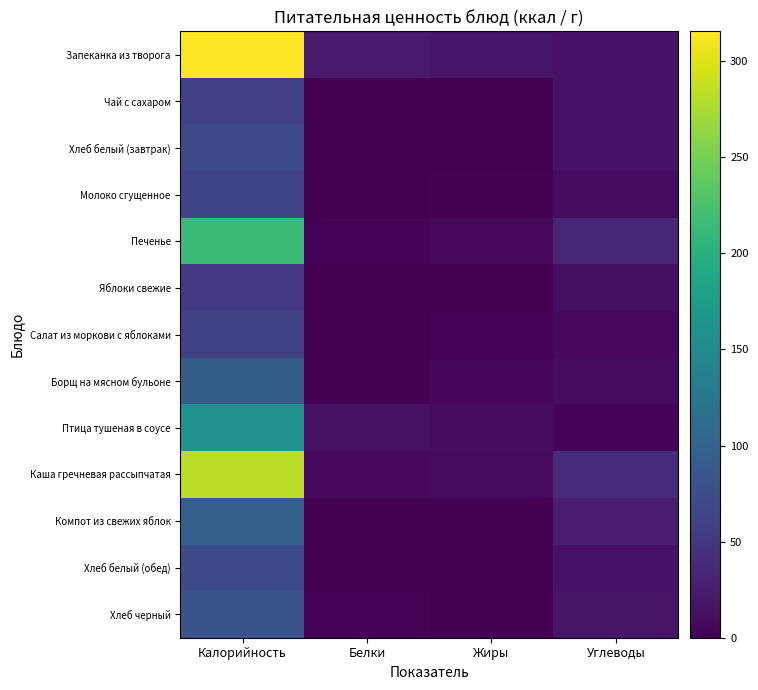

Reading left to right, list all the values displayed in this chart.

Запеканка из творога: Калорийность=315.6	Белки=23.0	Жиры=18.0	Углеводы=15.0
Чай с сахаром: Калорийность=60.0	Белки=0.0	Жиры=0.0	Углеводы=15.0
Хлеб белый (завтрак): Калорийность=73.0	Белки=0.8	Жиры=1.0	Углеводы=15.2
Молоко сгущенное: Калорийность=66.0	Белки=1.0	Жиры=2.0	Углеводы=11.0
Печенье: Калорийность=215.6	Белки=3.5	Жиры=7.6	Углеводы=33.3
Яблоки свежие: Калорийность=53.3	Белки=0.5	Жиры=0.5	Углеводы=11.8
Салат из моркови с яблоками: Калорийность=60.5	Белки=0.7	Жиры=3.1	Углеводы=7.6
Борщ на мясном бульоне: Калорийность=93.2	Белки=1.5	Жиры=5.2	Углеводы=10.1
Птица тушеная в соусе: Калорийность=160.0	Белки=14.0	Жиры=10.0	Углеводы=3.0
Каша гречневая рассыпчатая: Калорийность=283.0	Белки=8.0	Жиры=9.0	Углеводы=41.0
Компот из свежих яблок: Калорийность=96.0	Белки=0.0	Жиры=0.0	Углеводы=24.0
Хлеб белый (обед): Калорийность=73.0	Белки=0.8	Жиры=1.0	Углеводы=15.2
Хлеб черный: Калорийность=80.4	Белки=2.8	Жиры=0.4	Углеводы=16.4